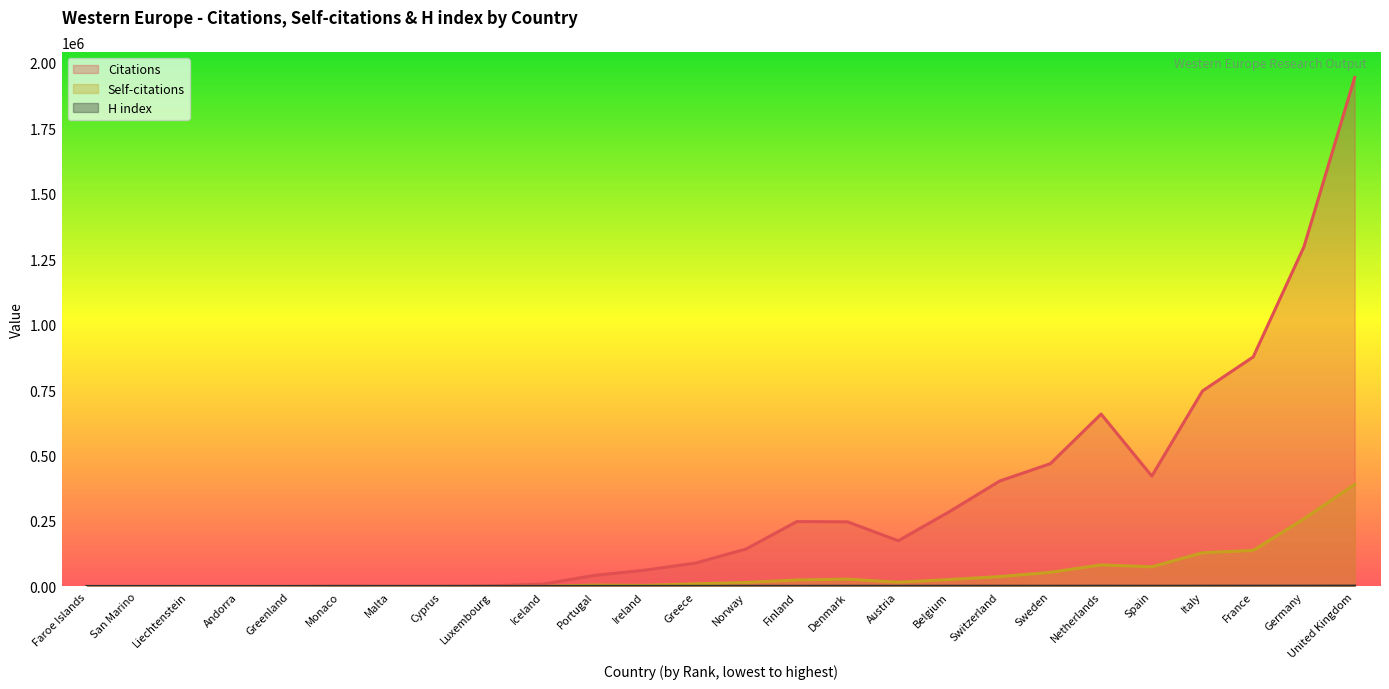

Where is the first local maximum for Citations?

Monaco